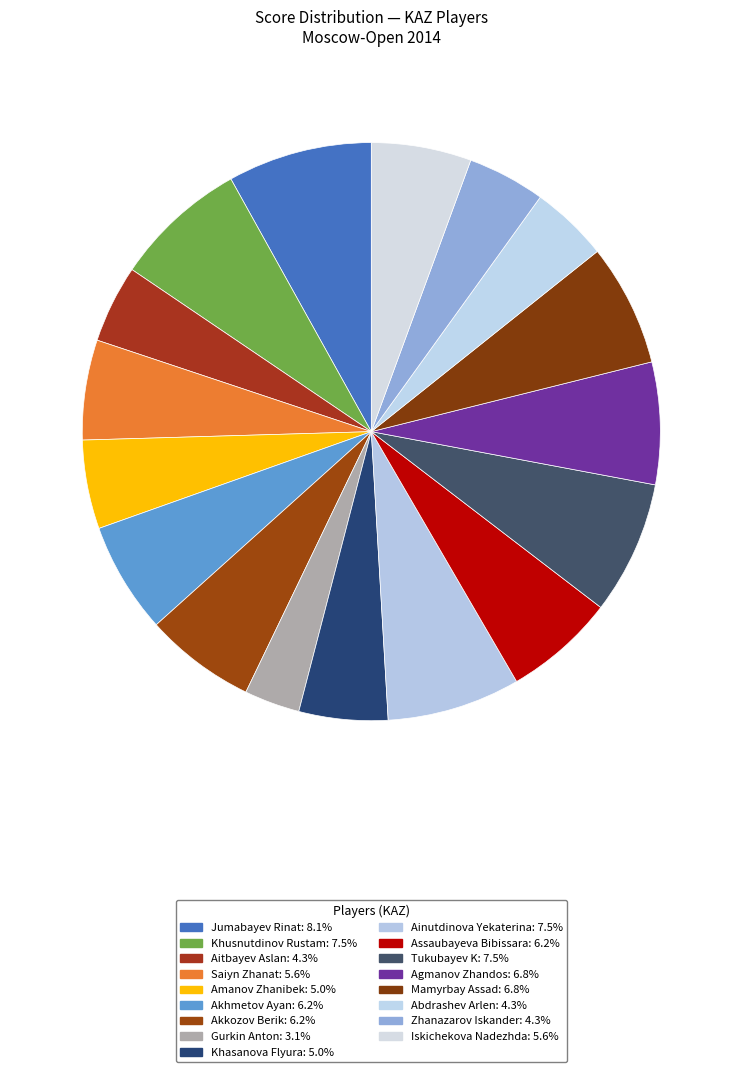

Rank the categories by value from lowest to highest.

Gurkin Anton, Aitbayev Aslan, Abdrashev Arlen, Zhanazarov Iskander, Amanov Zhanibek, Khasanova Flyura, Saiyn Zhanat, Iskichekova Nadezhda, Akhmetov Ayan, Akkozov Berik, Assaubayeva Bibissara, Agmanov Zhandos, Mamyrbay Assad, Khusnutdinov Rustam, Ainutdinova Yekaterina, Tukubayev K, Jumabayev Rinat